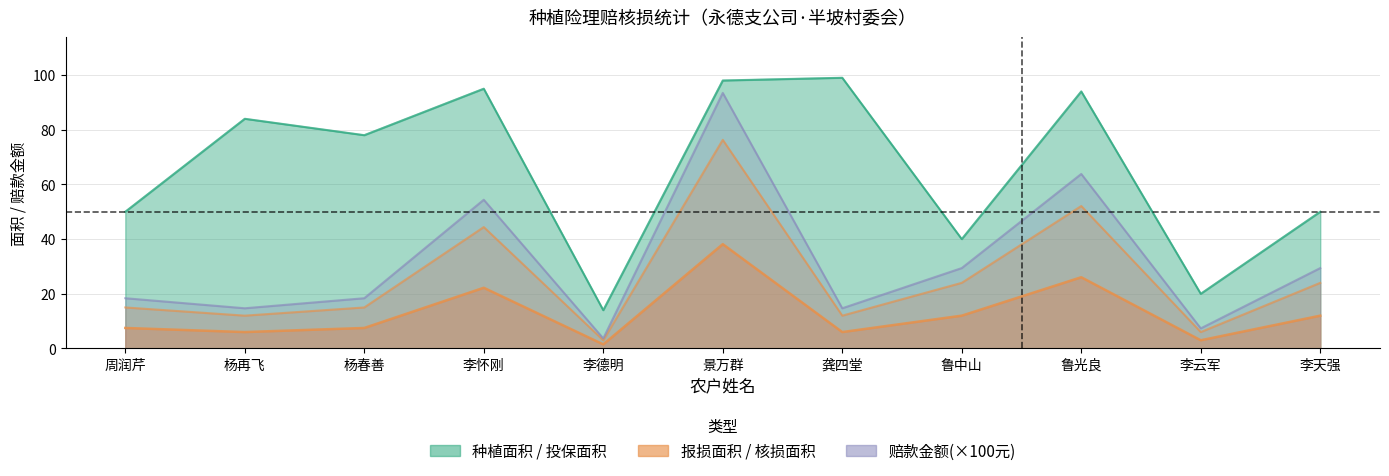

What is the minimum value shown in the chart?

1.5